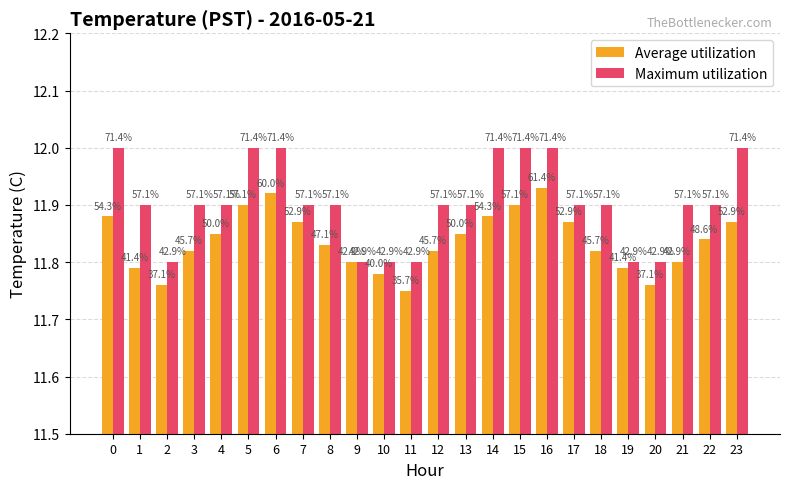

The Maximum utilization series shows 7.9 at 16. True or false?

False